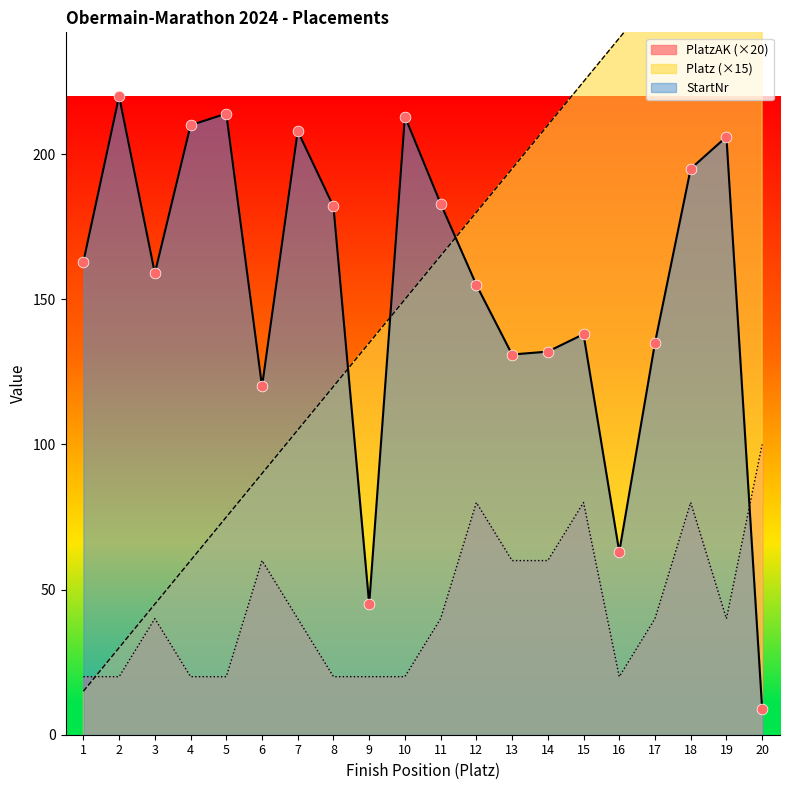

Which series has the largest total across all categories?

Platz